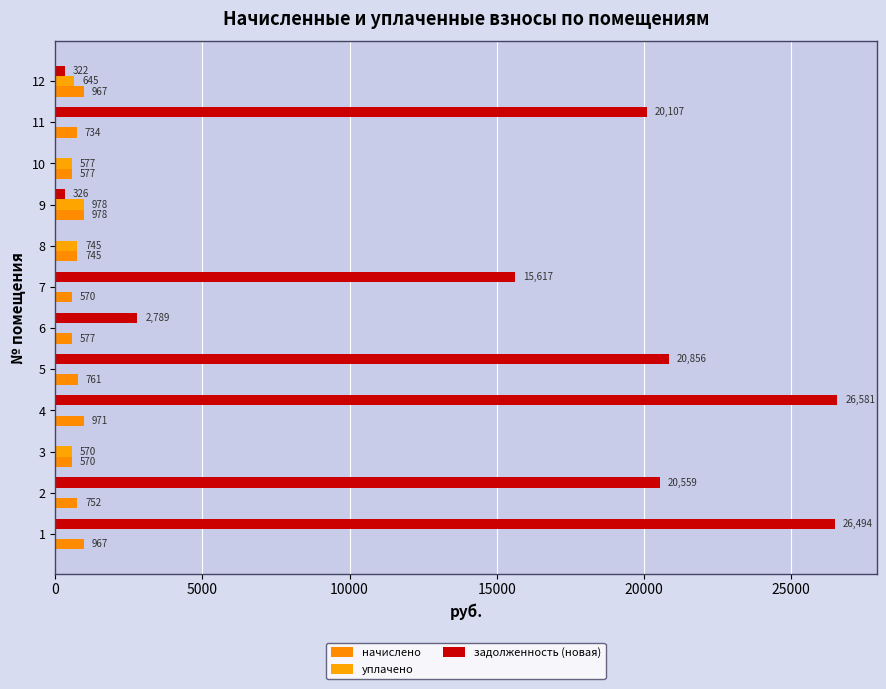

How many categories are shown in the chart?

12